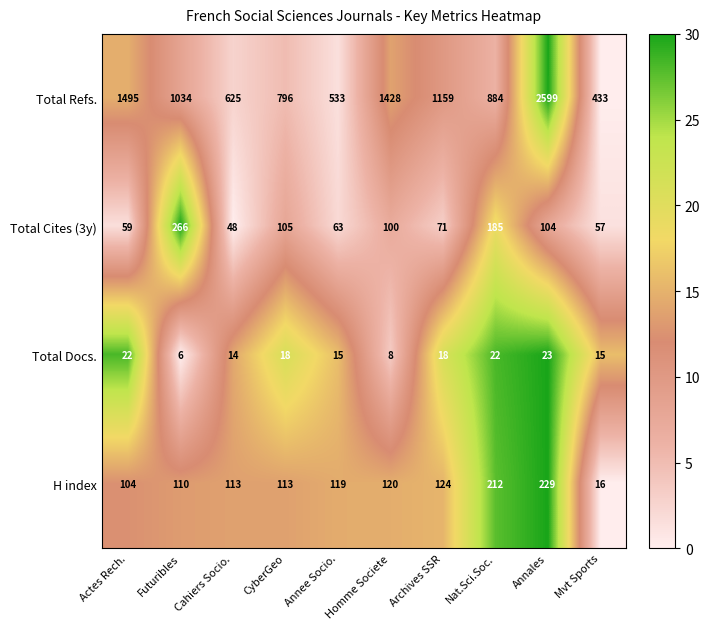

How many data points in H index are less than 119?

5